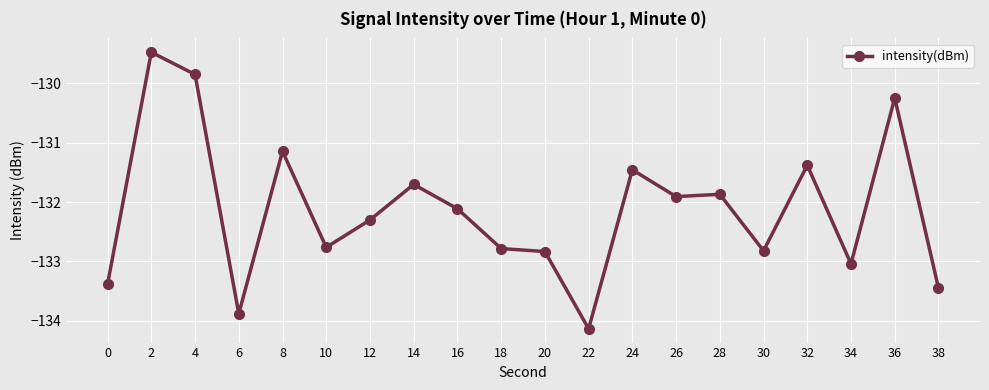

What is the value of the 6th point from the left?

-132.8